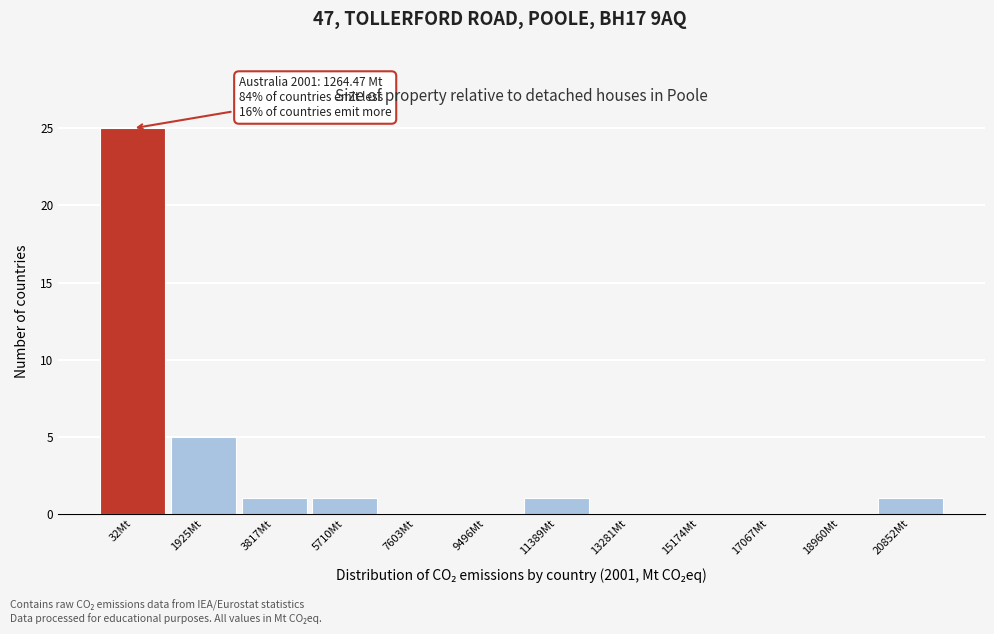

Reading right to left, list all the values displayed in this chart.

20852Mt=1	18960Mt=0	17067Mt=0	15174Mt=0	13281Mt=0	11389Mt=1	9496Mt=0	7603Mt=0	5710Mt=1	3817Mt=1	1925Mt=5	32Mt=25